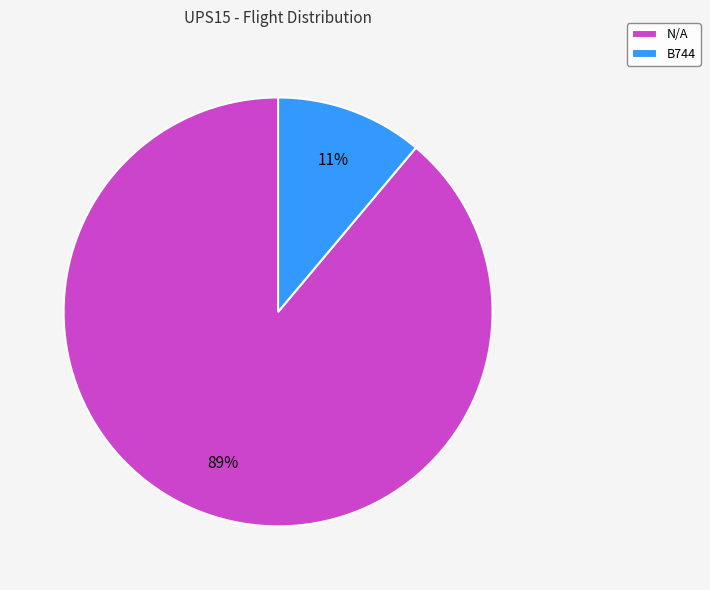

What percentage is the B744 slice, to the nearest percent?

11%